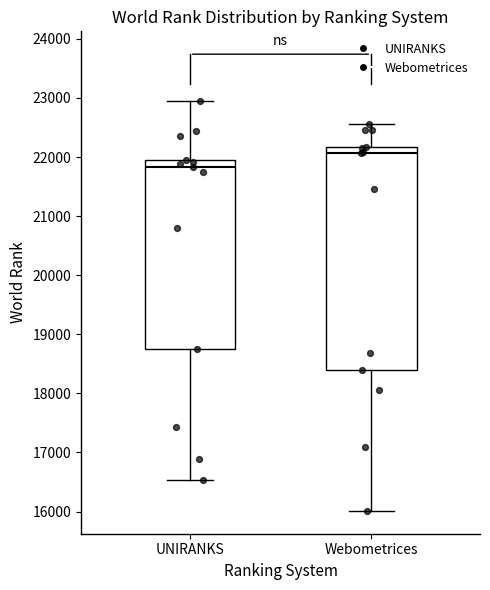

Reading left to right, read every box against the y-axis: the position of its median line, the range the box covers, and the ends of its whiskers. The values are not printed on the chart, so give them approximately, as read against the axis.

UNIRANKS: median 21800, box 18800 to 21900, whiskers 16500 to 22900
Webometrices: median 22100, box 18400 to 22200, whiskers 16000 to 22600